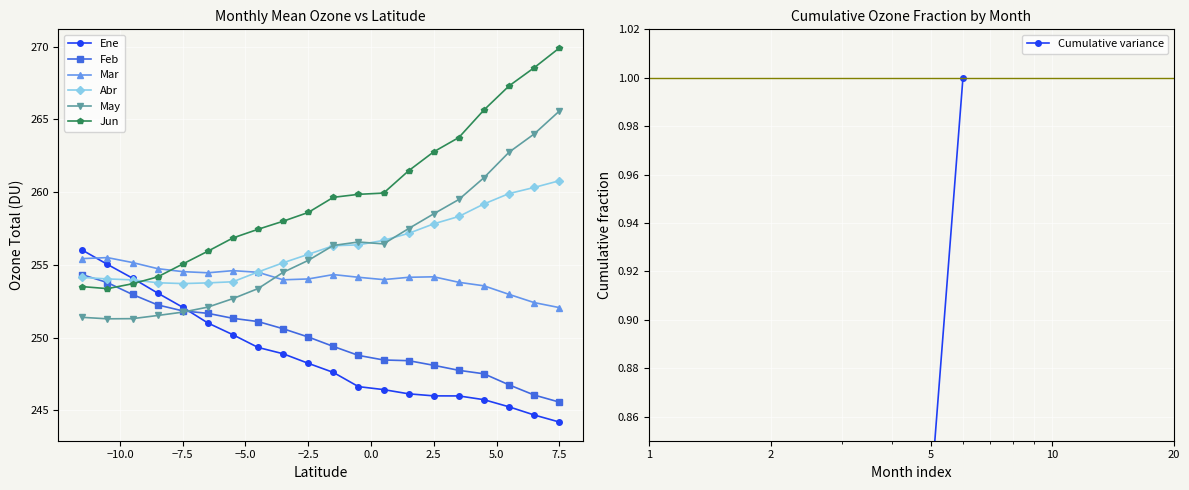

Is it true that Abr equals 383.8 at -6.5?

False